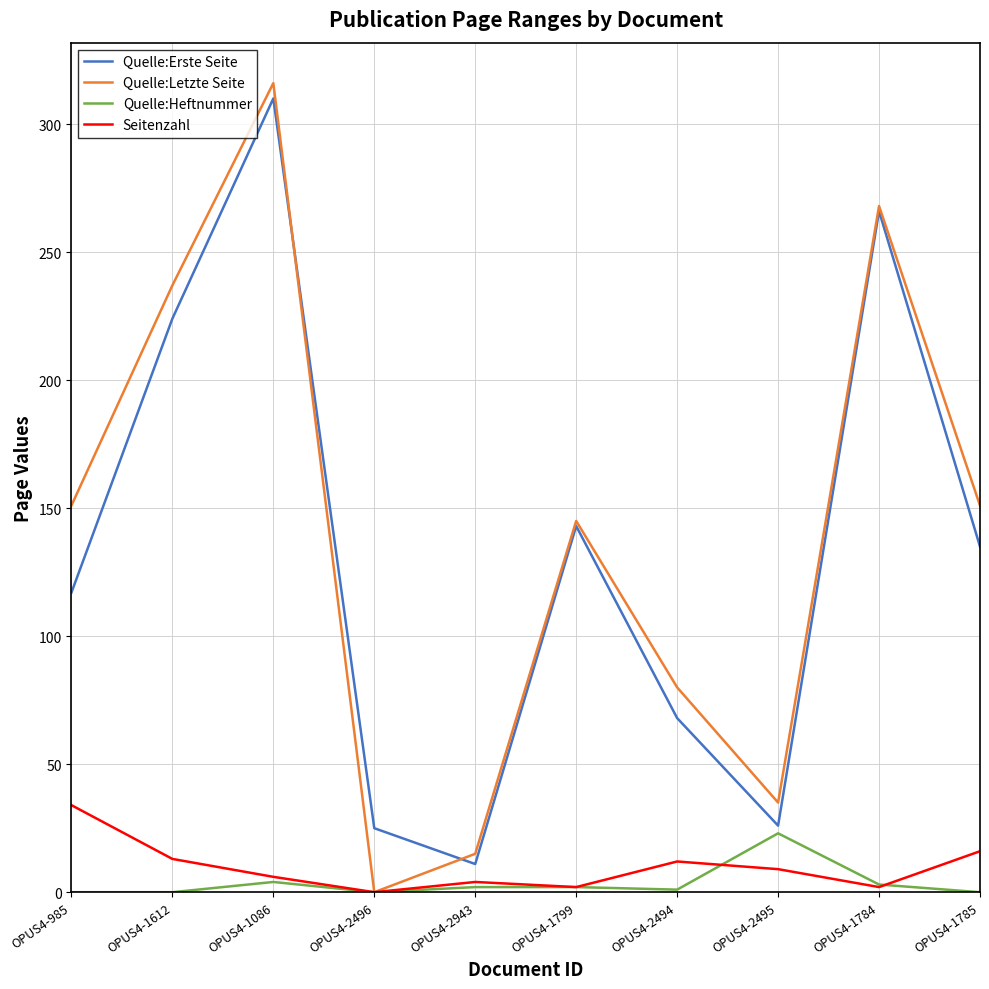

Which category has the highest value in the Quelle:Letzte Seite series?

OPUS4-1086